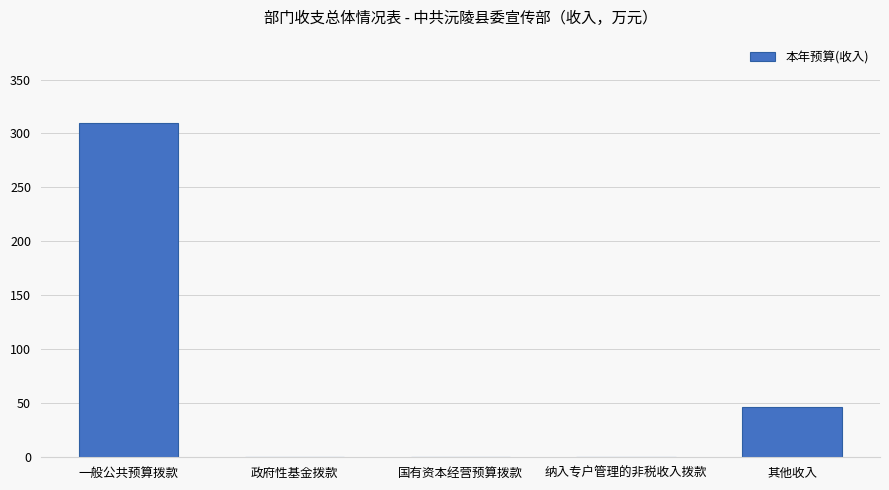

What is the change in value from 国有资本经营预算拨款 to 其他收入?

+46.8